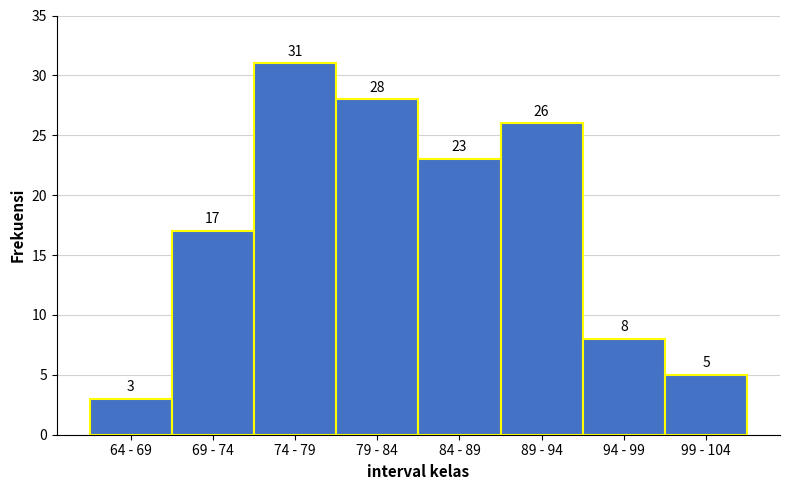

Reading left to right, what are all the values shown in this chart?

3	17	31	28	23	26	8	5